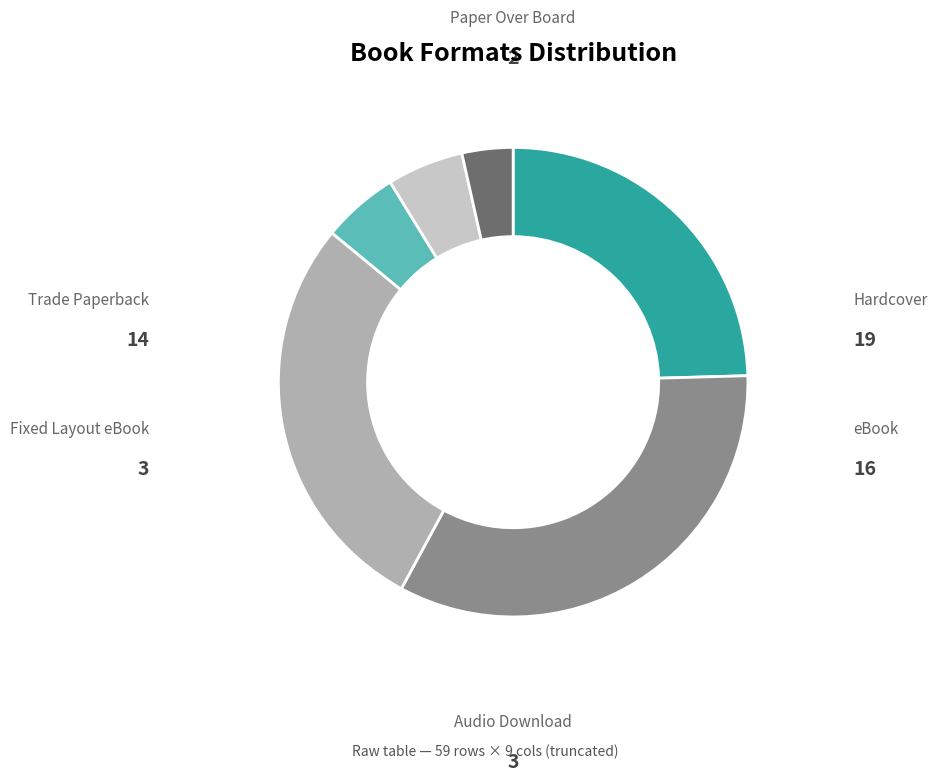

Is there any slice that represents more than half of the pie?

No